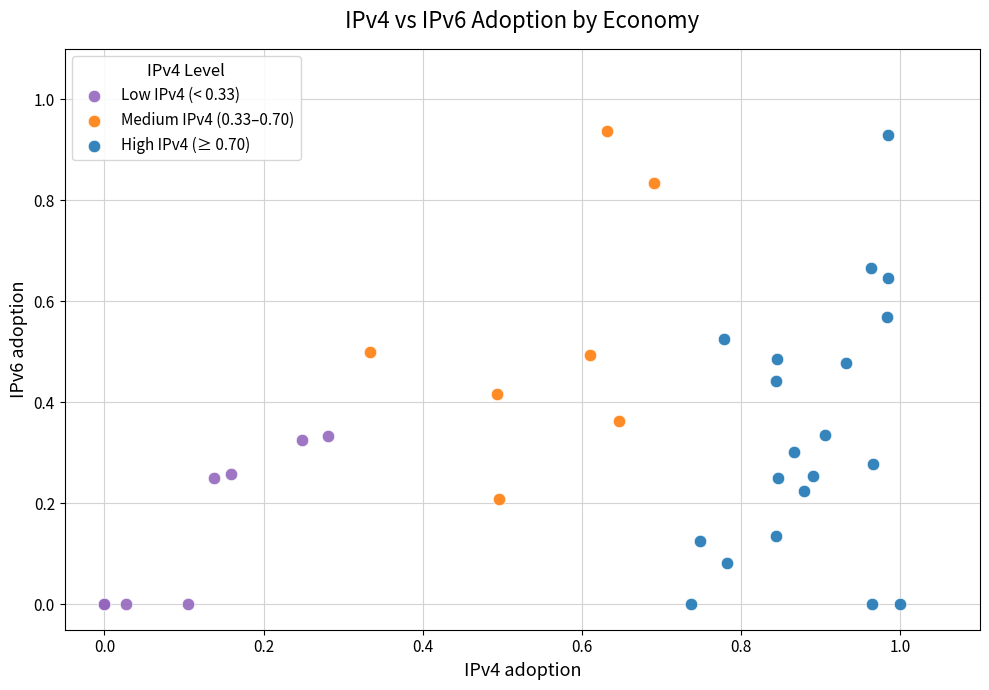

Which series has the widest spread of Y values?

High IPv4 (≥ 0.70)